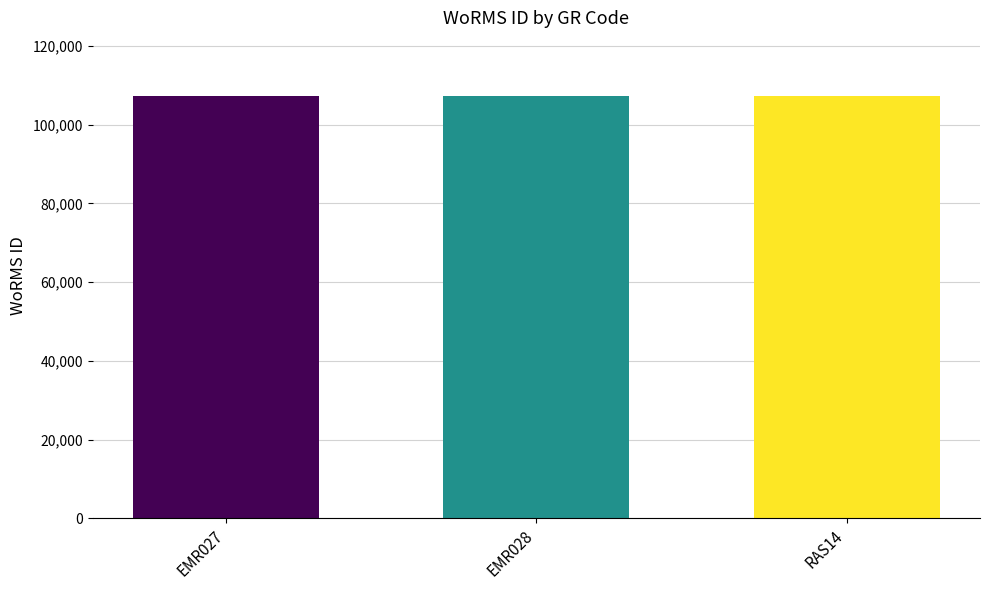

What is the smallest value displayed?

107347